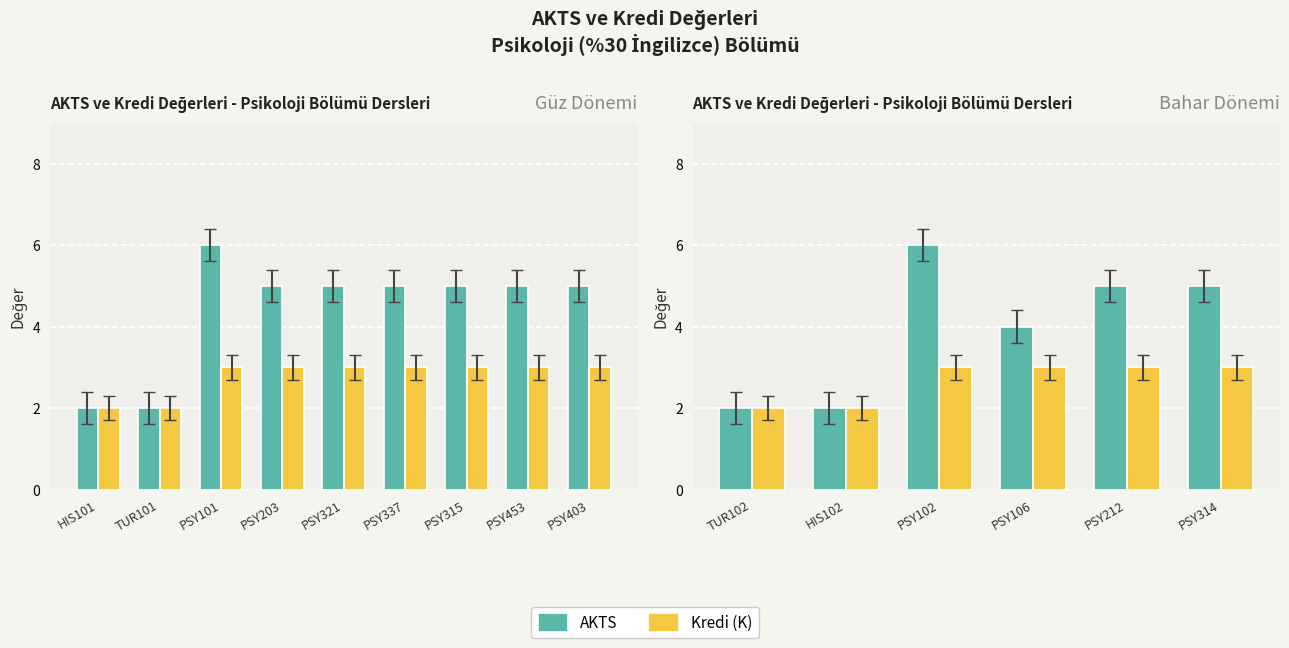

Count the AKTS values in the range 2 to 5.

5